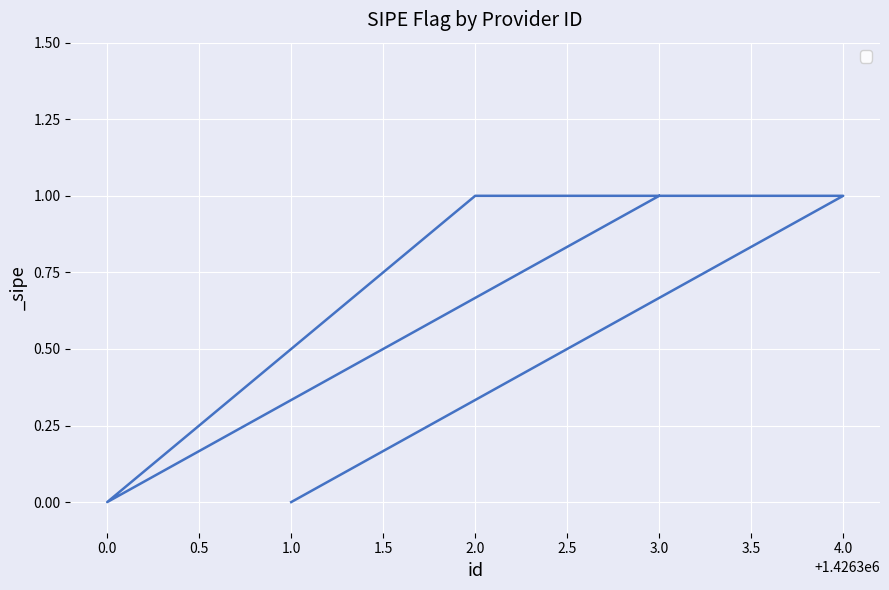

Reading right to left, list all the values displayed in this chart.

1	0	1	1	0